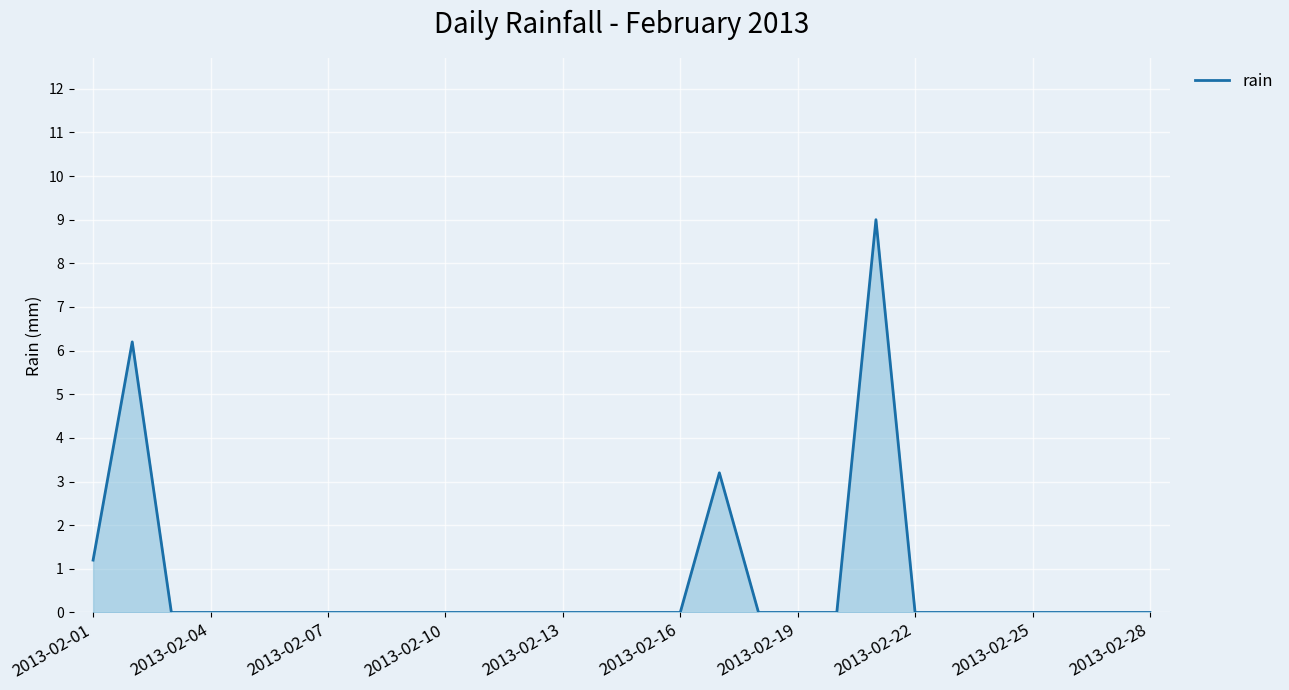

What is the greatest value displayed?

9.0